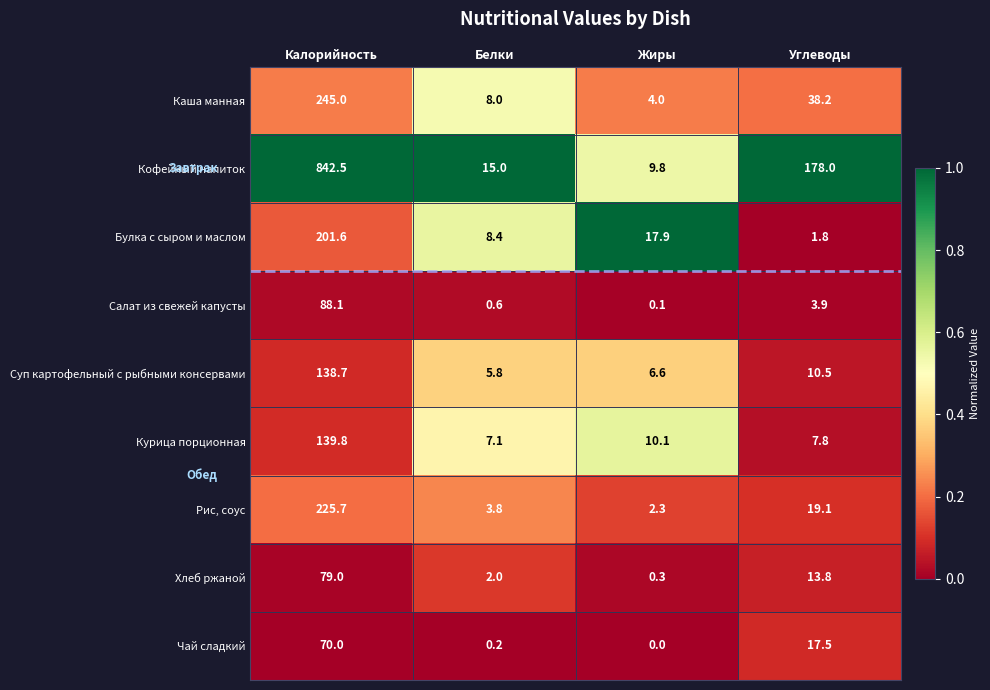

What is the sum of all Курица порционная values?

164.8